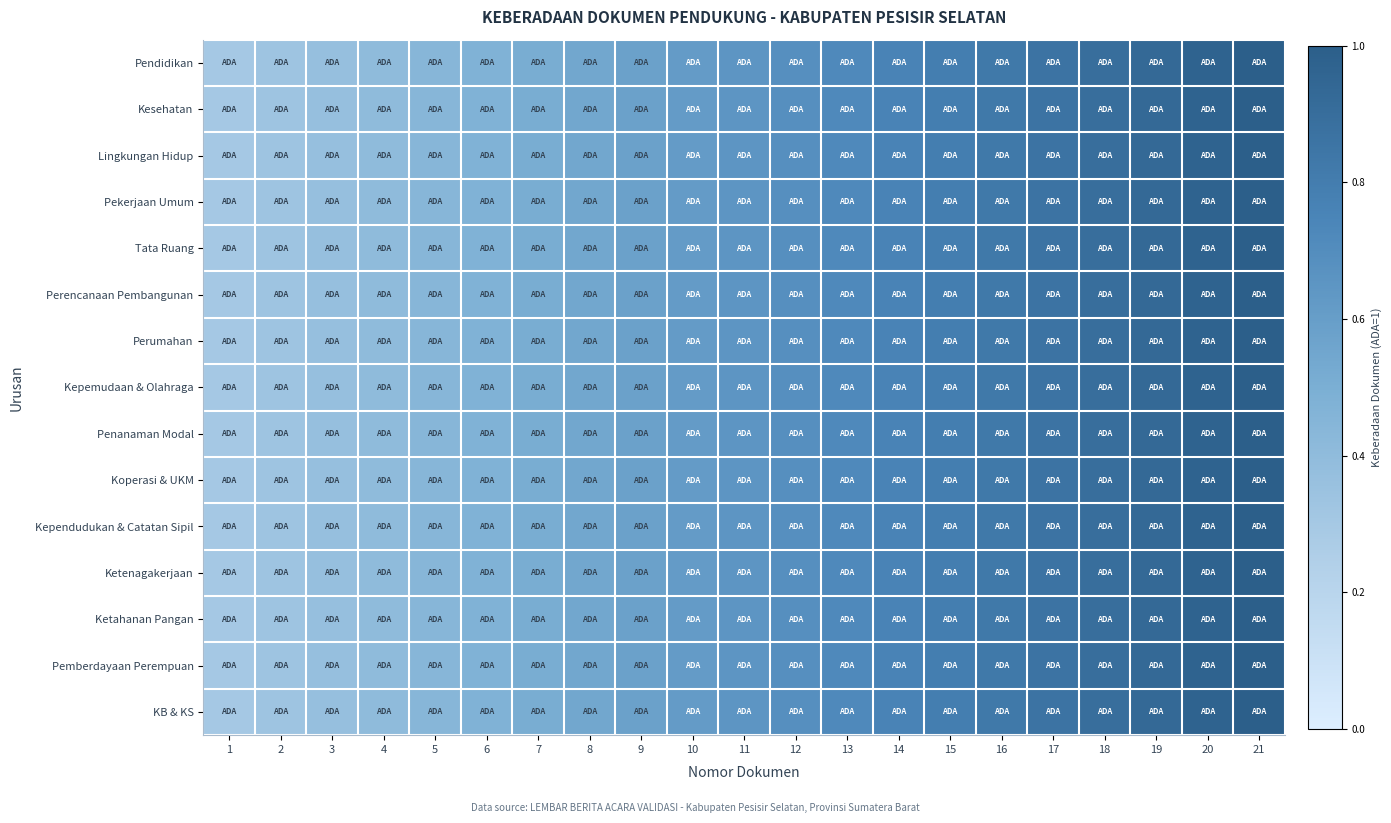

At 10, list the series in order from largest to smallest.

Pendidikan, Kesehatan, Lingkungan Hidup, Pekerjaan Umum, Tata Ruang, Perencanaan Pembangunan, Perumahan, Kepemudaan & Olahraga, Penanaman Modal, Koperasi & UKM, Kependudukan & Catatan Sipil, Ketenagakerjaan, Ketahanan Pangan, Pemberdayaan Perempuan, KB & KS